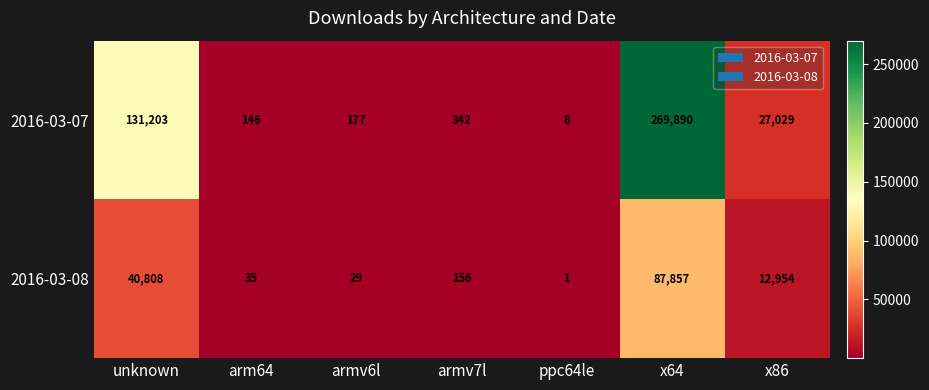

Count the number of categories in the chart.

7